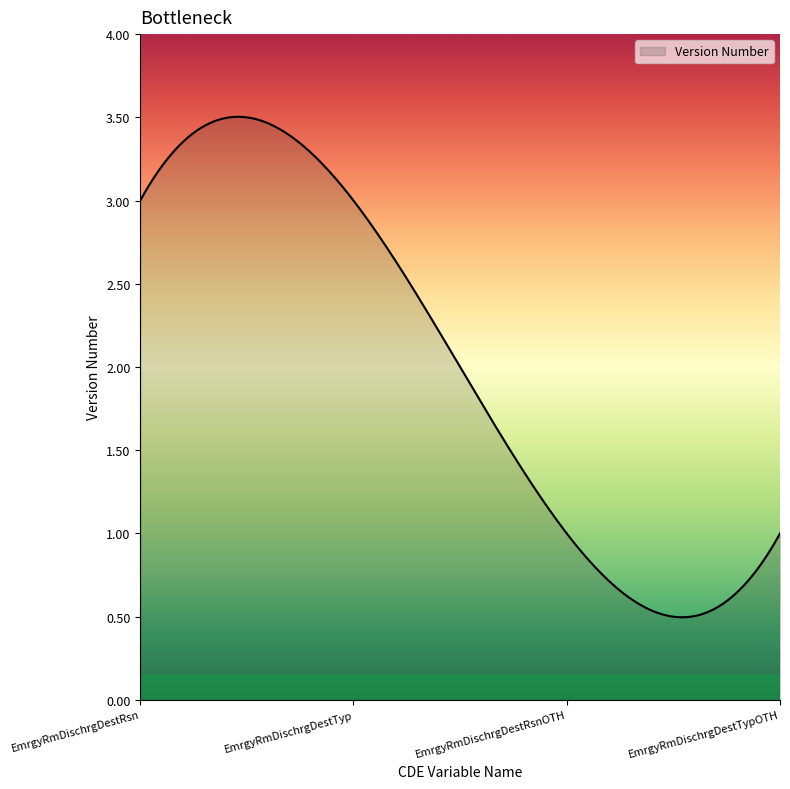

True or false: there are more than 0 points higher than both neighbors.

True